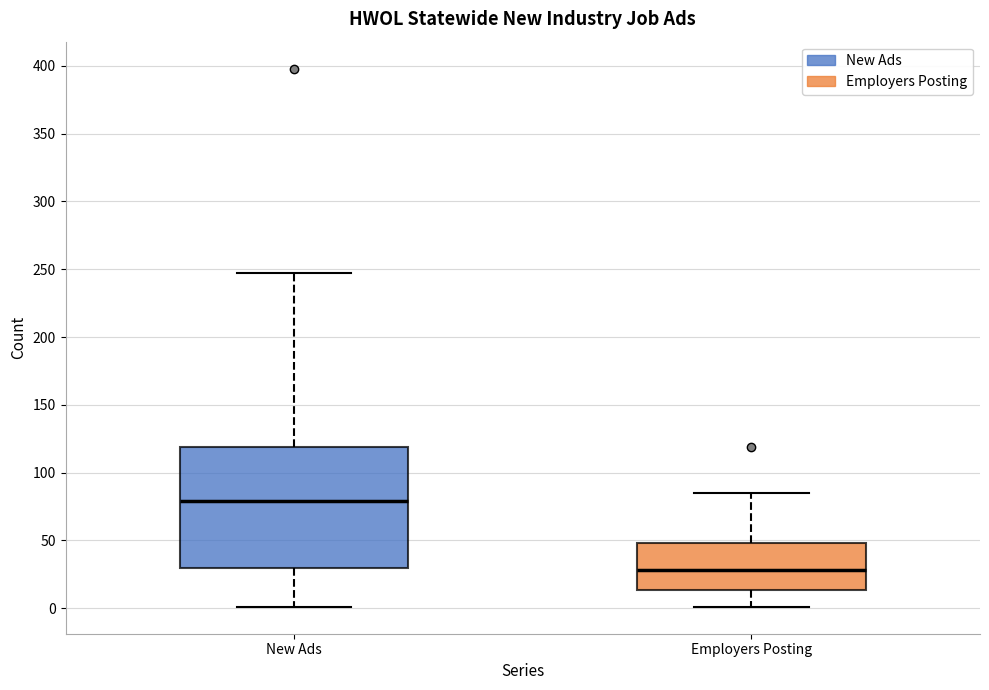

Which box has the highest median line?

New Ads